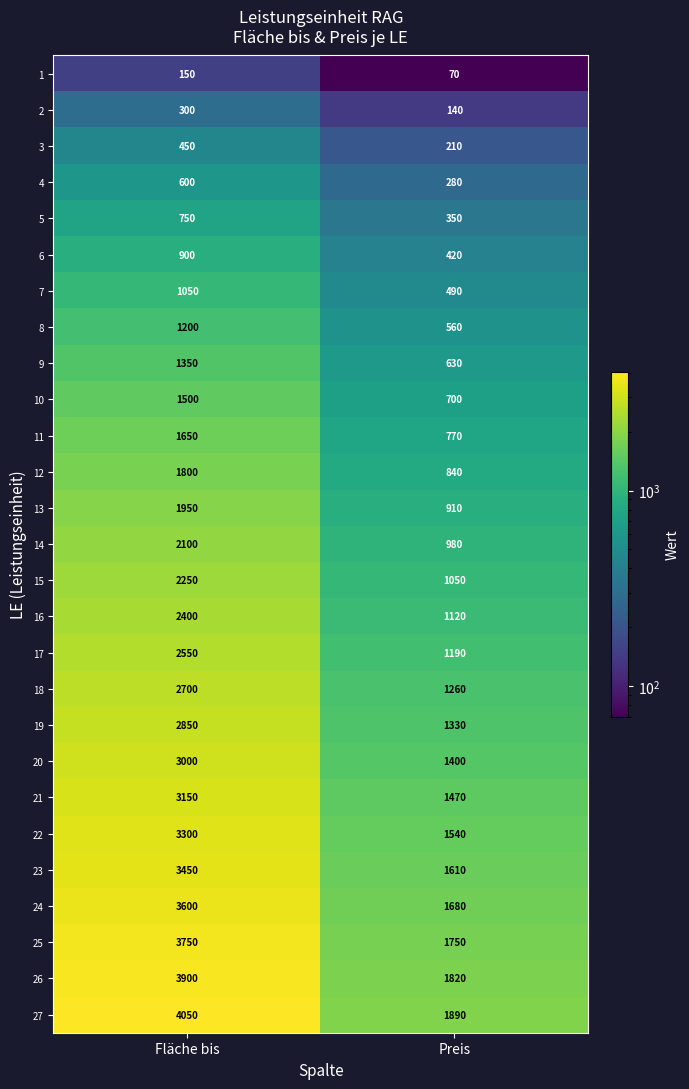

The 19 series shows 4145 at Fläche bis. True or false?

False